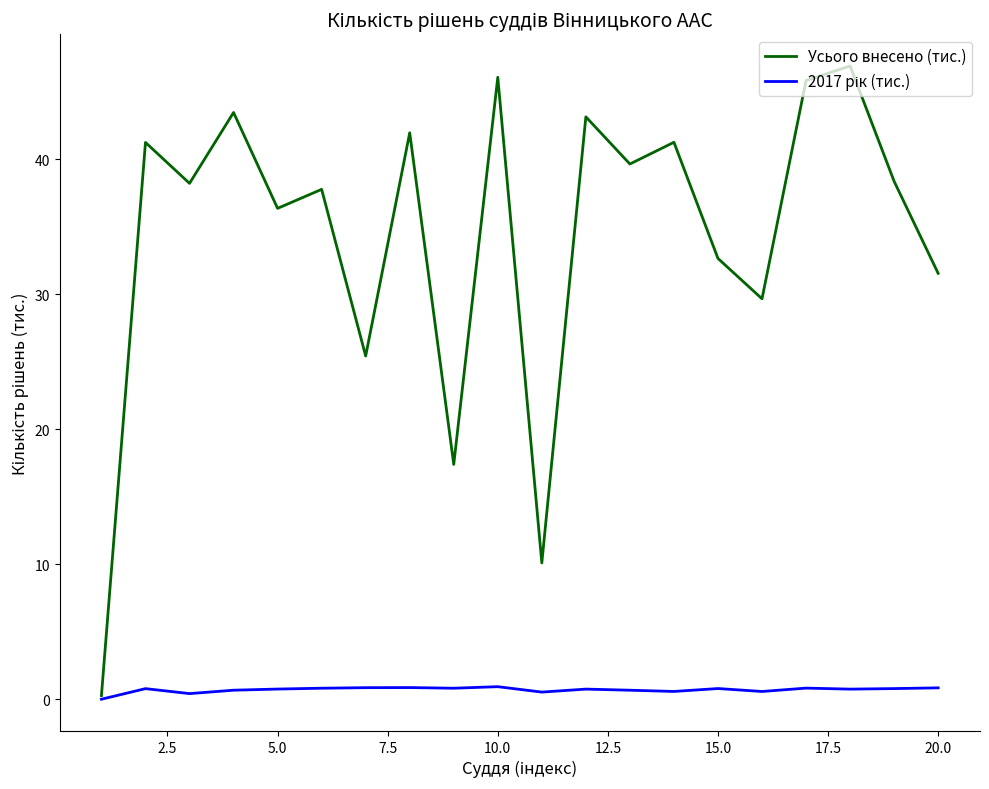

Which series has the widest spread of values?

Усього внесено (тис.)